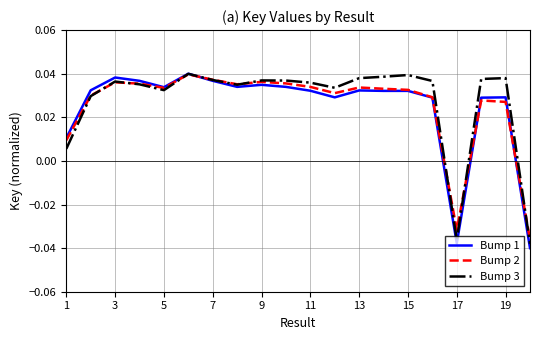

What are all the series names shown in the legend?

Bump 1, Bump 2, Bump 3